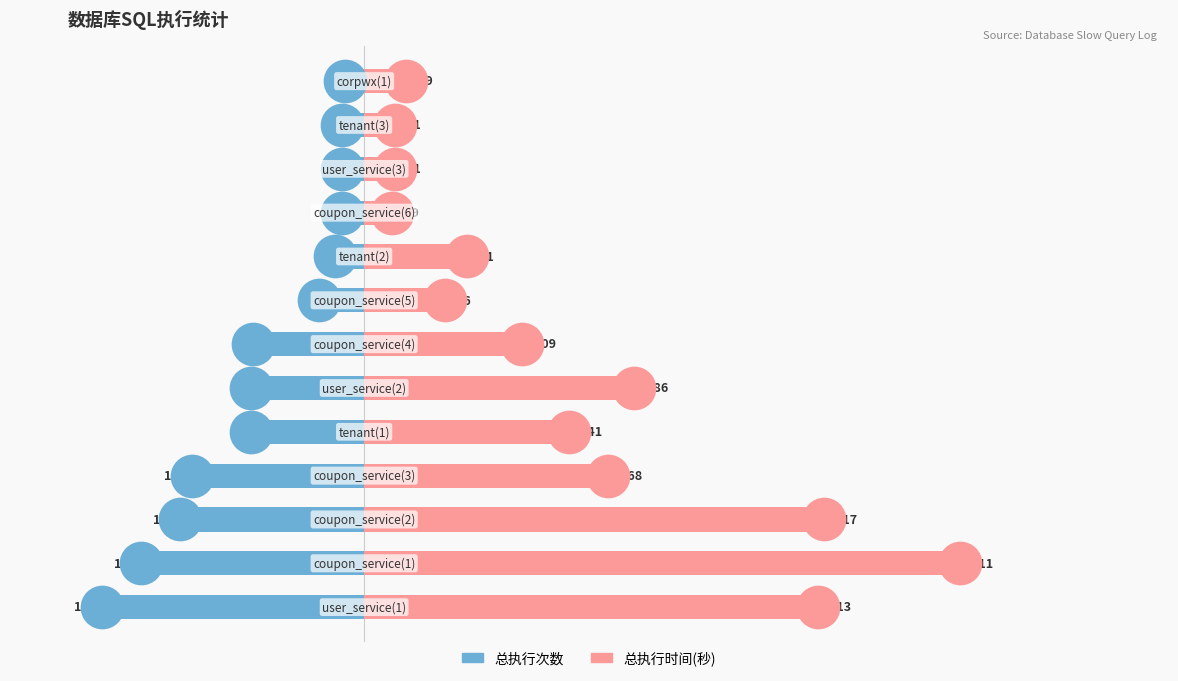

What are all the series names shown in the legend?

总执行次数, 总执行时间(秒)